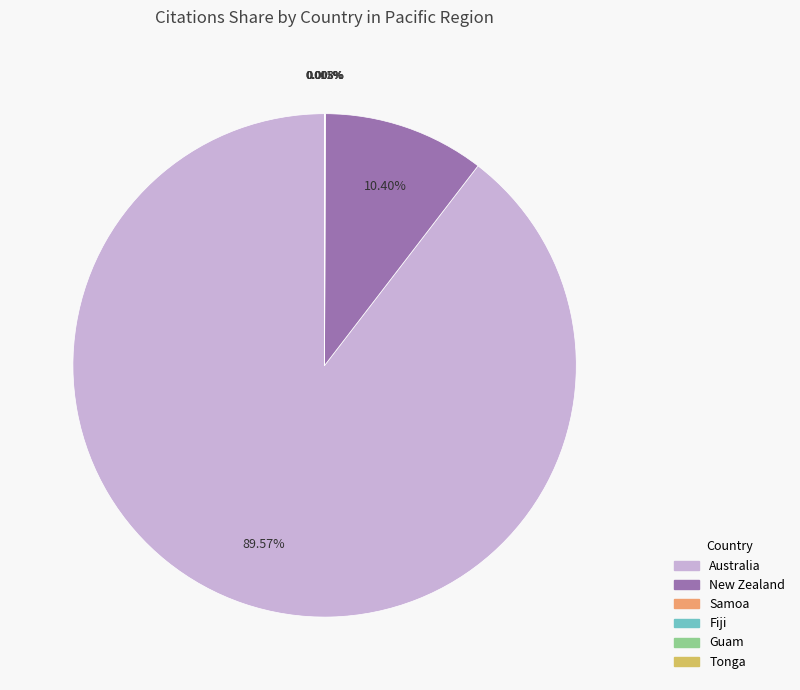

What is the largest slice in the pie chart?

Australia